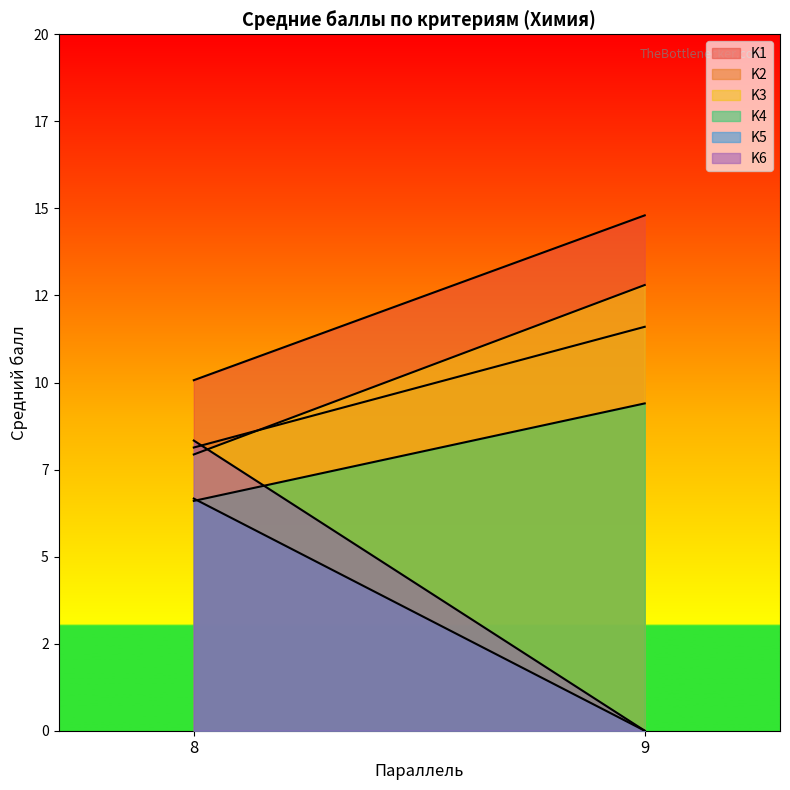

What is the sum of all K2 values?

19.1